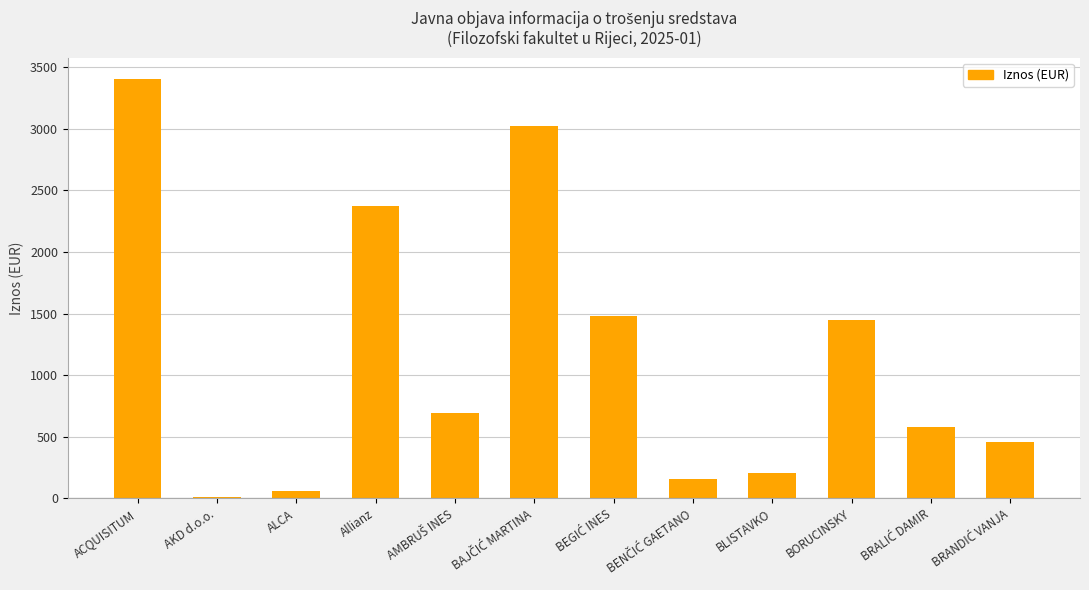

True or false: the data shows 3406.5 at ACQUISITUM.

True